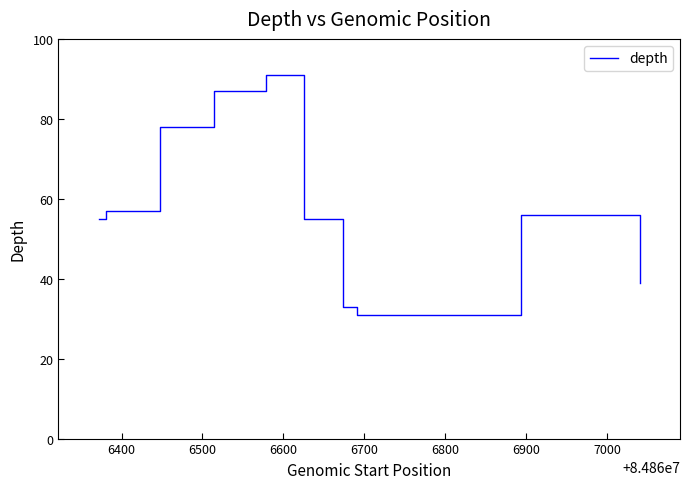

What is the smallest value displayed?

31